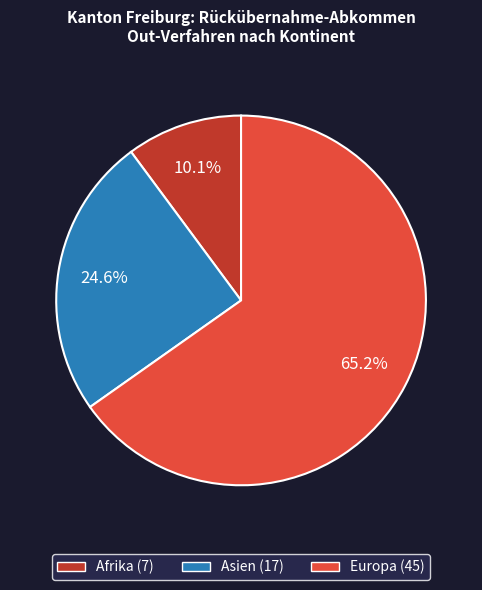

To the nearest percent, what portion does Asien represent?

25%